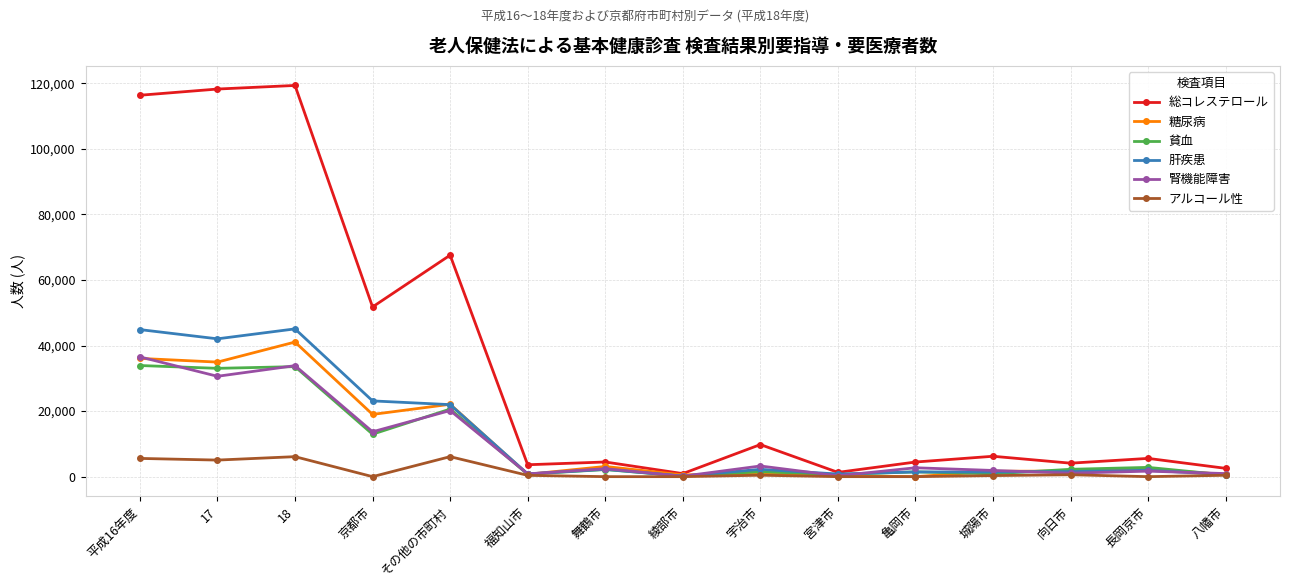

True or false: 肝疾患 has more than 0 interior local peaks.

True